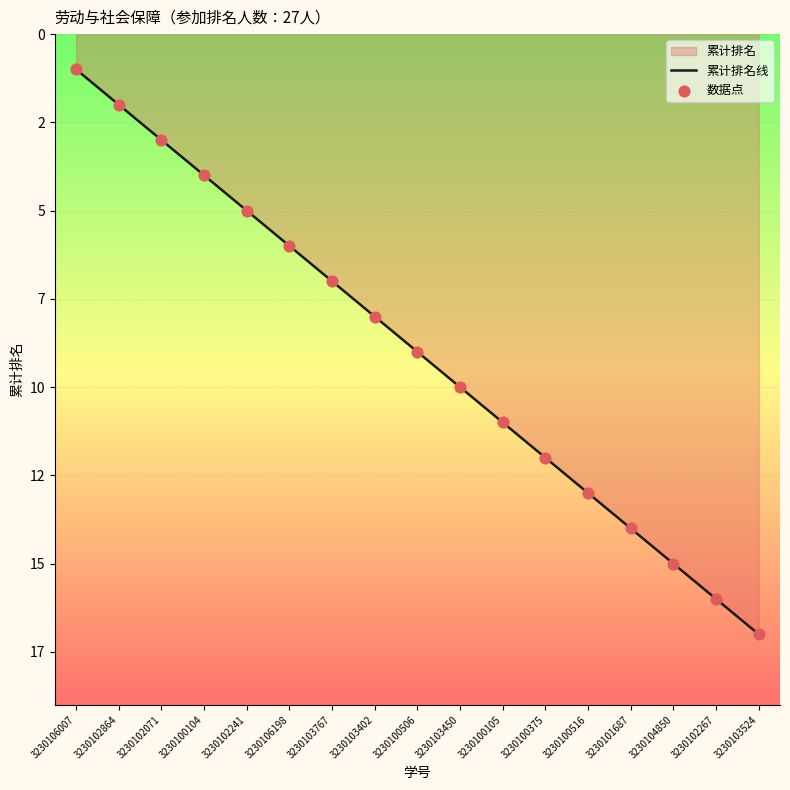

What is the total value across all series at 3230103524?

34